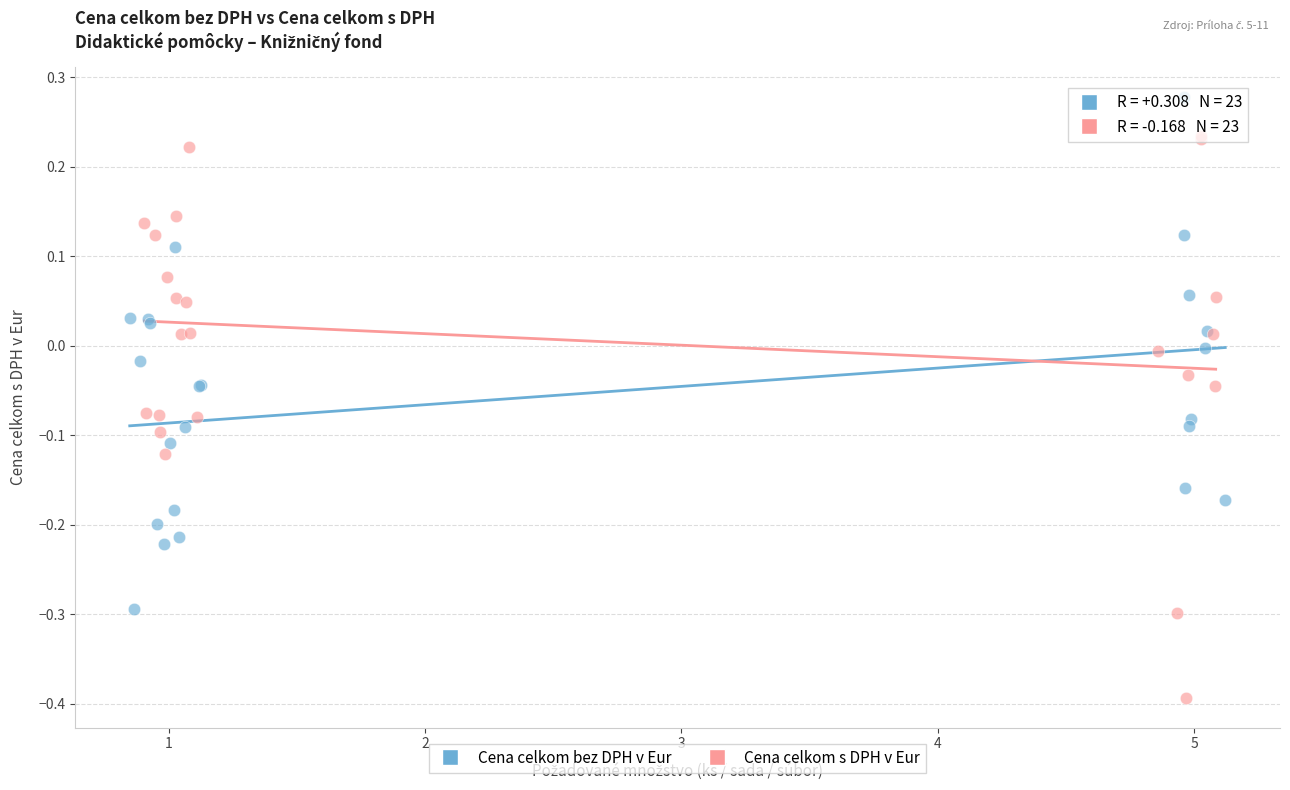

Which series has the widest spread of Y values?

Cena celkom s DPH v Eur